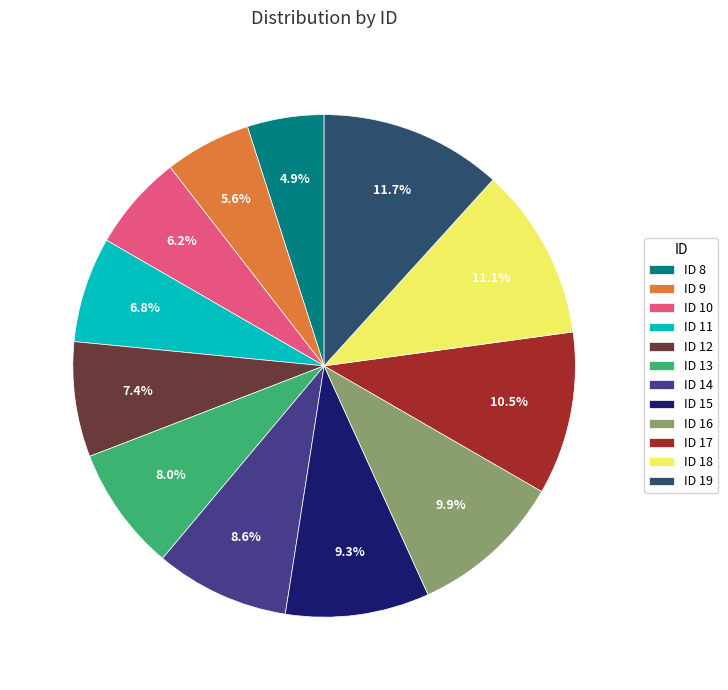

How many slices are in this pie chart?

12